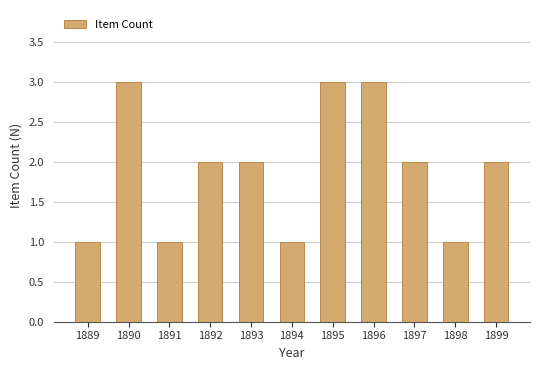

What is the change in value from 1894 to 1899?

+1